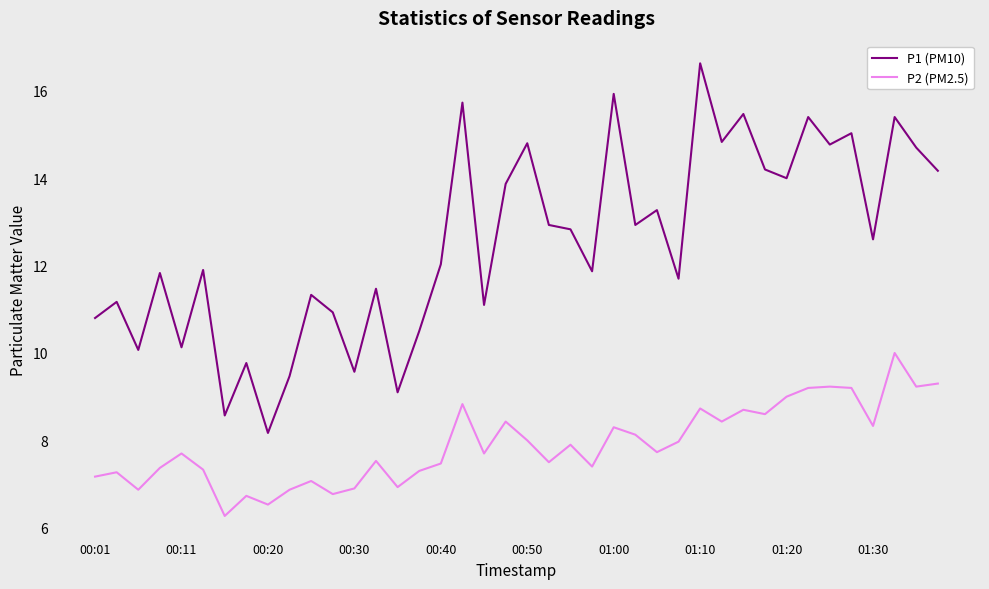

At how many categories does at least one series exceed 13?

16